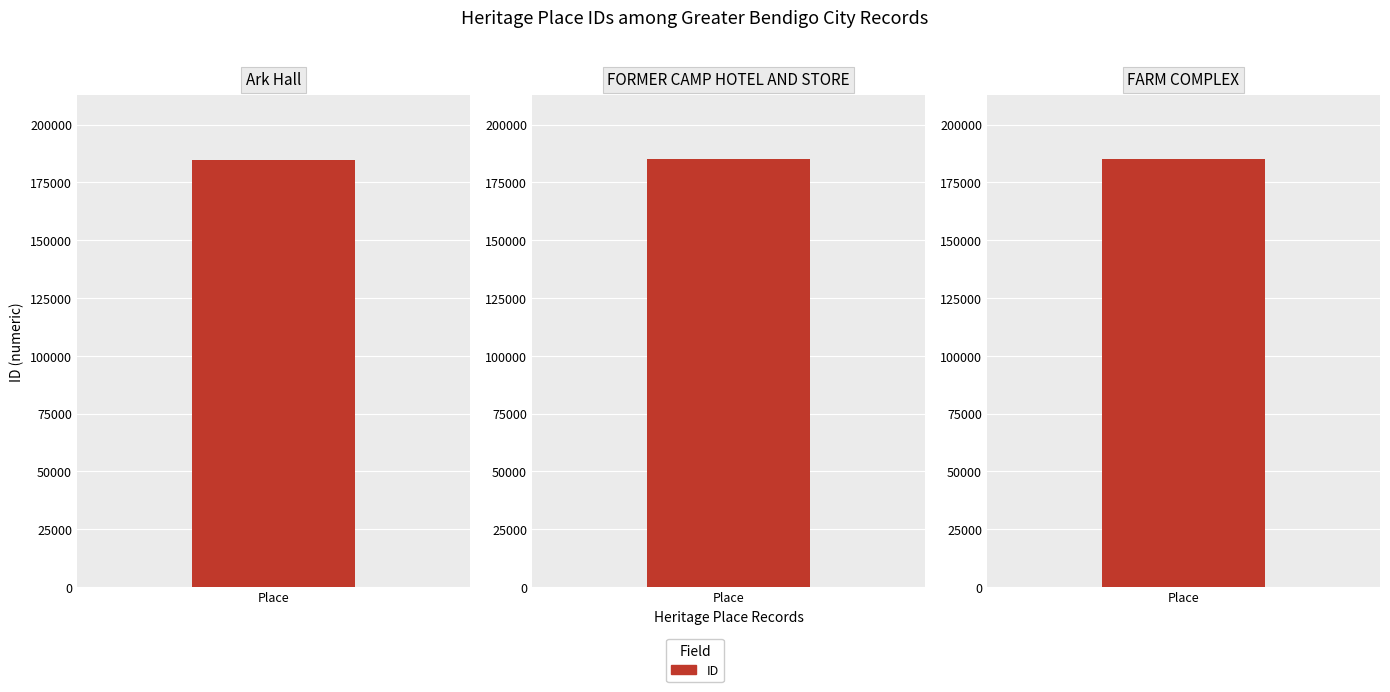

Where does the data first go above 184961?

FARM COMPLEX